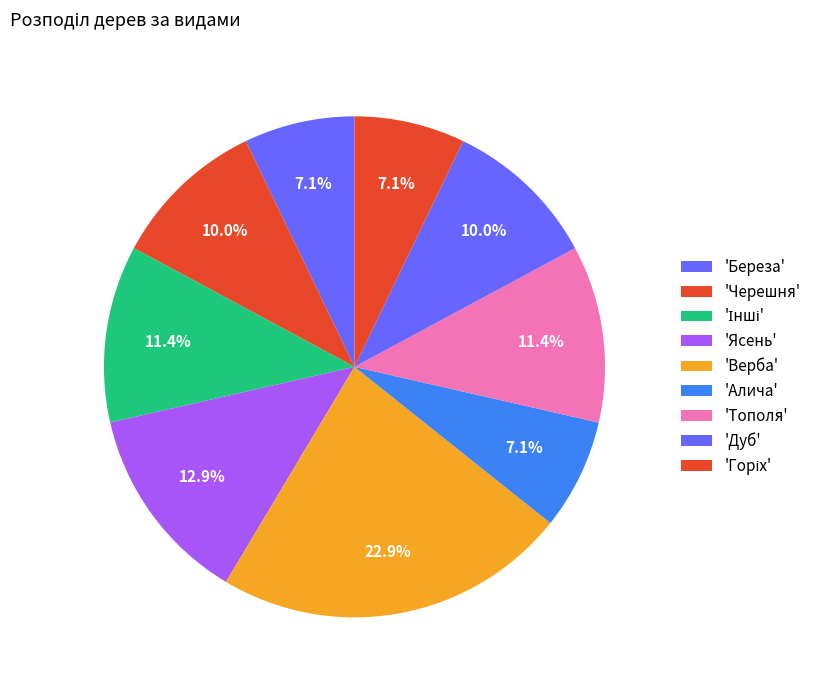

How many segments does this pie chart have?

9